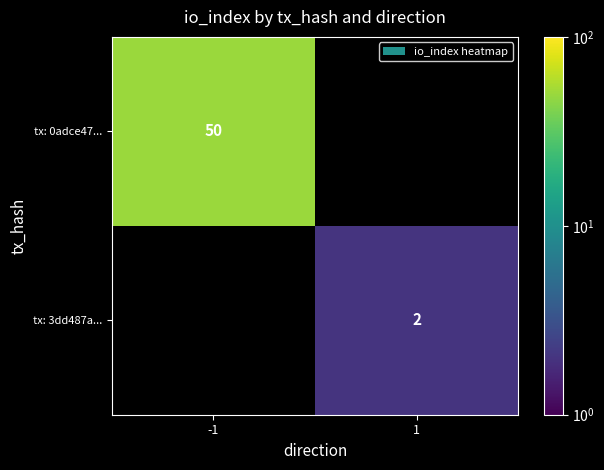

Is it true that tx: 3dd487a... equals 3 at 1?

False